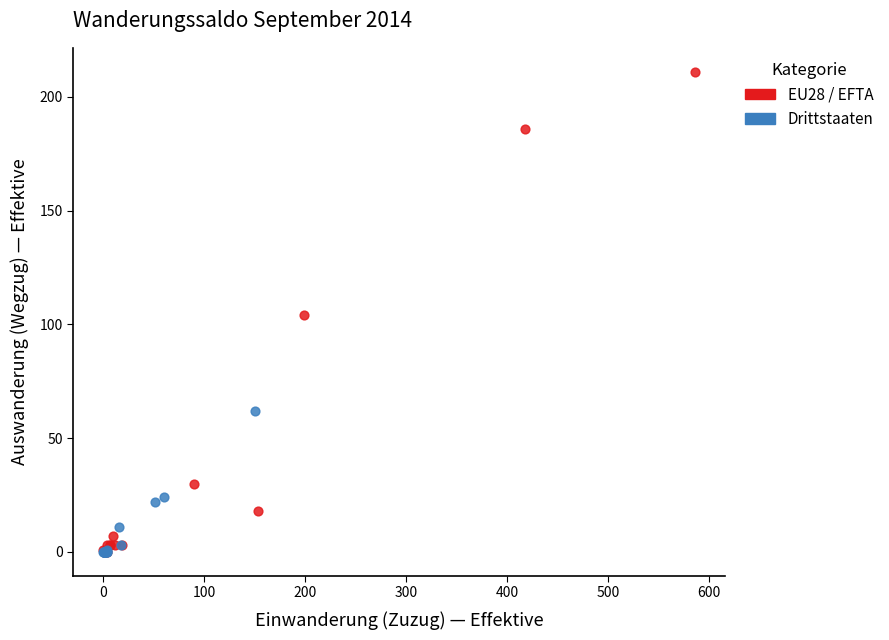

Which series reaches the maximum Y coordinate?

EU28 / EFTA